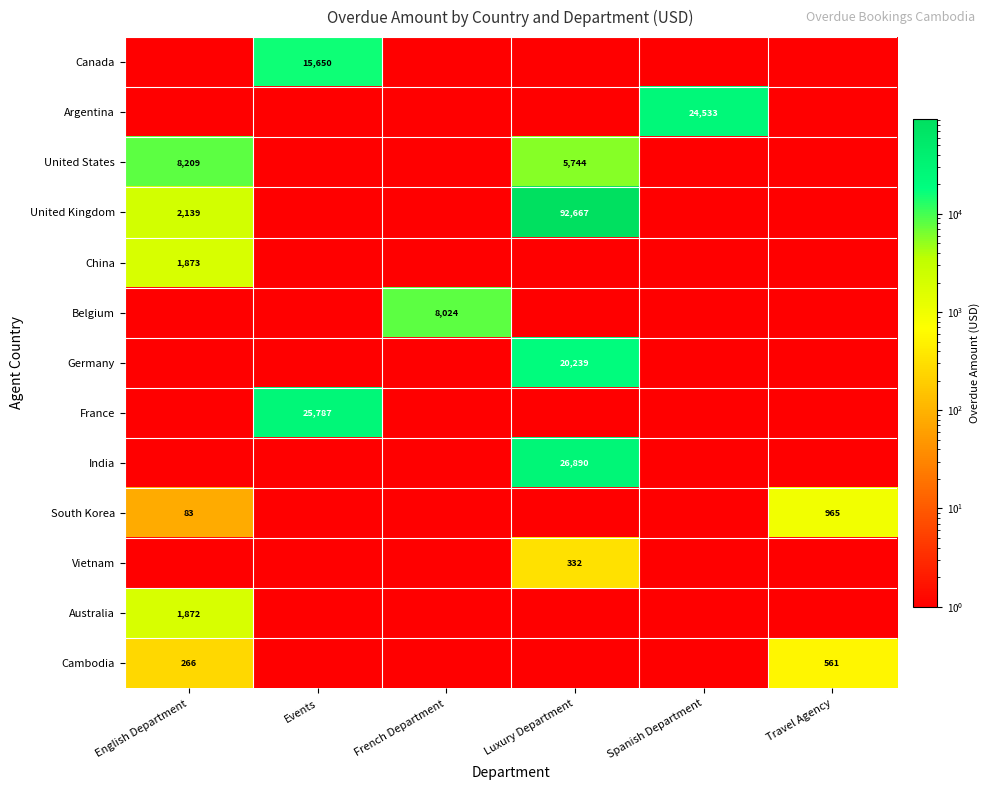

Is the value of Vietnam at Events greater than the value of Belgium at English Department?

No